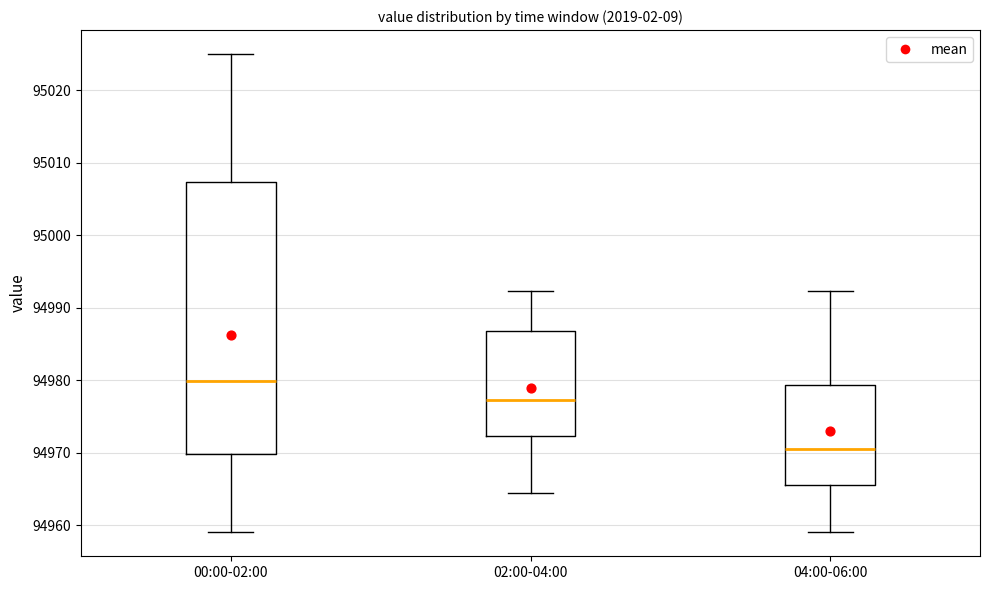

Reading left to right, read every box against the y-axis: the position of its median line, the range the box covers, and the ends of its whiskers. The values are not printed on the chart, so give them approximately, as read against the axis.

00:00-02:00: median 94980, box 94970 to 95007, whiskers 94959 to 95025
02:00-04:00: median 94977, box 94972 to 94987, whiskers 94964 to 94992
04:00-06:00: median 94970, box 94966 to 94979, whiskers 94959 to 94992